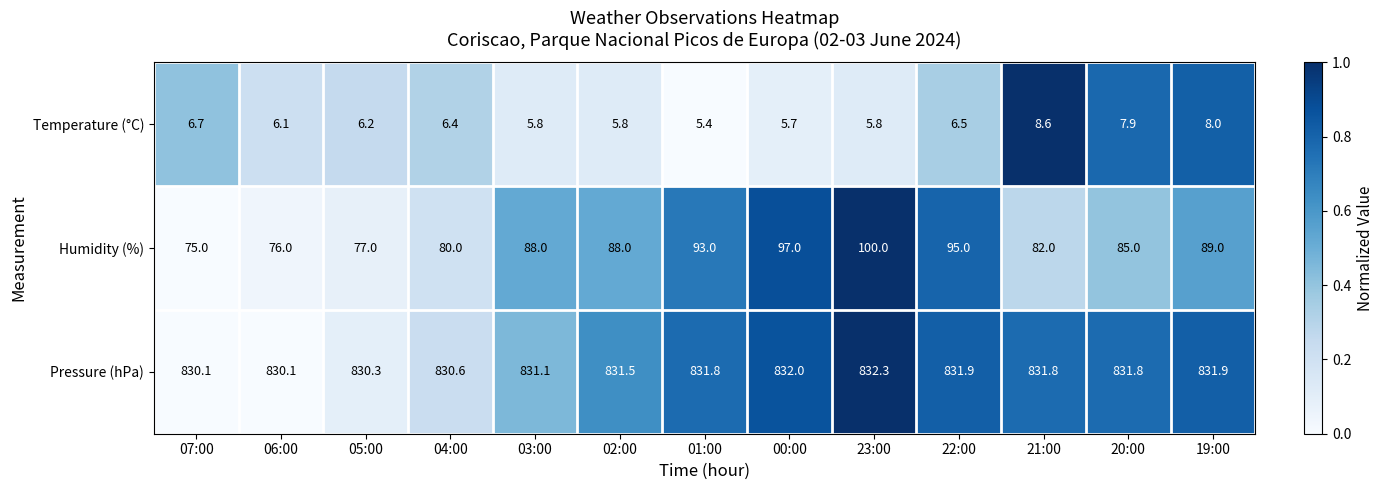

Where does the Temperature (°C) series first go above 6?

07:00